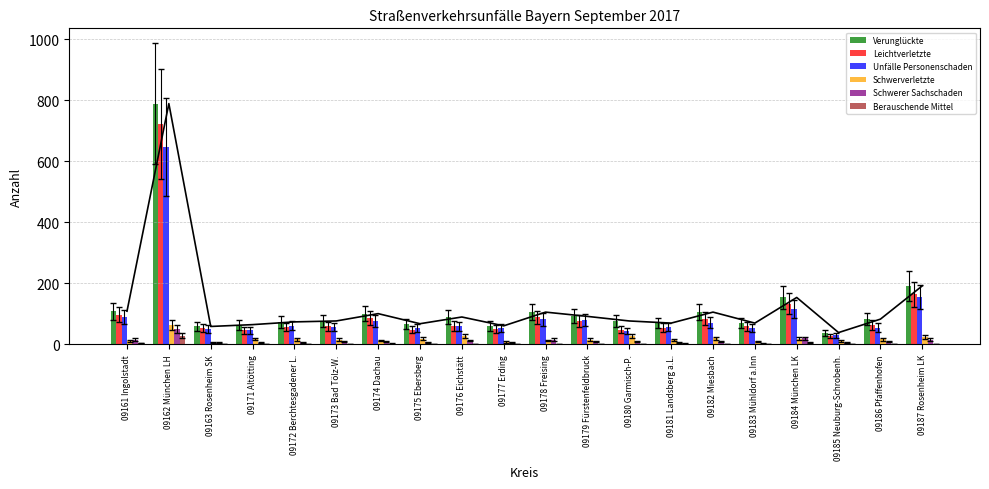

Reading left to right, transcribe all the data shown in this chart.

Verunglückte: 09161 Ingolstadt=109	09162 München LH=789	09163 Rosenheim SK=59	09171 Altötting=65	09172 Berchtesgadener L.=74	09173 Bad Tölz-W.=77	09174 Dachau=101	09175 Ebersberg=68	09176 Eichstätt=90	09177 Erding=61	09178 Freising=106	09179 Fürstenfeldbruck=92	09180 Garmisch-P.=77	09181 Landsberg a.L.=70	09182 Miesbach=106	09183 Mühldorf a.Inn=70	09184 München LK=154	09185 Neuburg-Schrobenh.=39	09186 Pfaffenhofen=83	09187 Rosenheim LK=192
Leichtverletzte: 09161 Ingolstadt=97	09162 München LH=723	09163 Rosenheim SK=53	09171 Altötting=46	09172 Berchtesgadener L.=57	09173 Bad Tölz-W.=59	09174 Dachau=87	09175 Ebersberg=48	09176 Eichstätt=61	09177 Erding=52	09178 Freising=89	09179 Fürstenfeldbruck=76	09180 Garmisch-P.=48	09181 Landsberg a.L.=55	09182 Miesbach=85	09183 Mühldorf a.Inn=59	09184 München LK=134	09185 Neuburg-Schrobenh.=27	09186 Pfaffenhofen=65	09187 Rosenheim LK=165
Unfälle Personenschaden: 09161 Ingolstadt=91	09162 München LH=647	09163 Rosenheim SK=52	09171 Altötting=46	09172 Berchtesgadener L.=62	09173 Bad Tölz-W.=57	09174 Dachau=76	09175 Ebersberg=53	09176 Eichstätt=60	09177 Erding=53	09178 Freising=82	09179 Fürstenfeldbruck=81	09180 Garmisch-P.=44	09181 Landsberg a.L.=57	09182 Miesbach=71	09183 Mühldorf a.Inn=53	09184 München LK=117	09185 Neuburg-Schrobenh.=30	09186 Pfaffenhofen=55	09187 Rosenheim LK=155
Schwerverletzte: 09161 Ingolstadt=11	09162 München LH=65	09163 Rosenheim SK=6	09171 Altötting=18	09172 Berchtesgadener L.=17	09173 Bad Tölz-W.=16	09174 Dachau=13	09175 Ebersberg=19	09176 Eichstätt=28	09177 Erding=8	09178 Freising=13	09179 Fürstenfeldbruck=16	09180 Garmisch-P.=28	09181 Landsberg a.L.=14	09182 Miesbach=20	09183 Mühldorf a.Inn=10	09184 München LK=19	09185 Neuburg-Schrobenh.=11	09186 Pfaffenhofen=17	09187 Rosenheim LK=25
Schwerer Sachschaden: 09161 Ingolstadt=16	09162 München LH=50	09163 Rosenheim SK=6	09171 Altötting=6	09172 Berchtesgadener L.=7	09173 Bad Tölz-W.=9	09174 Dachau=10	09175 Ebersberg=7	09176 Eichstätt=13	09177 Erding=7	09178 Freising=16	09179 Fürstenfeldbruck=10	09180 Garmisch-P.=9	09181 Landsberg a.L.=7	09182 Miesbach=9	09183 Mühldorf a.Inn=3	09184 München LK=20	09185 Neuburg-Schrobenh.=6	09186 Pfaffenhofen=9	09187 Rosenheim LK=16
Berauschende Mittel: 09161 Ingolstadt=5	09162 München LH=29	09163 Rosenheim SK=1	09171 Altötting=2	09172 Berchtesgadener L.=2	09173 Bad Tölz-W.=1	09174 Dachau=3	09175 Ebersberg=0	09176 Eichstätt=1	09177 Erding=1	09178 Freising=1	09179 Fürstenfeldbruck=2	09180 Garmisch-P.=0	09181 Landsberg a.L.=4	09182 Miesbach=2	09183 Mühldorf a.Inn=0	09184 München LK=6	09185 Neuburg-Schrobenh.=0	09186 Pfaffenhofen=1	09187 Rosenheim LK=0